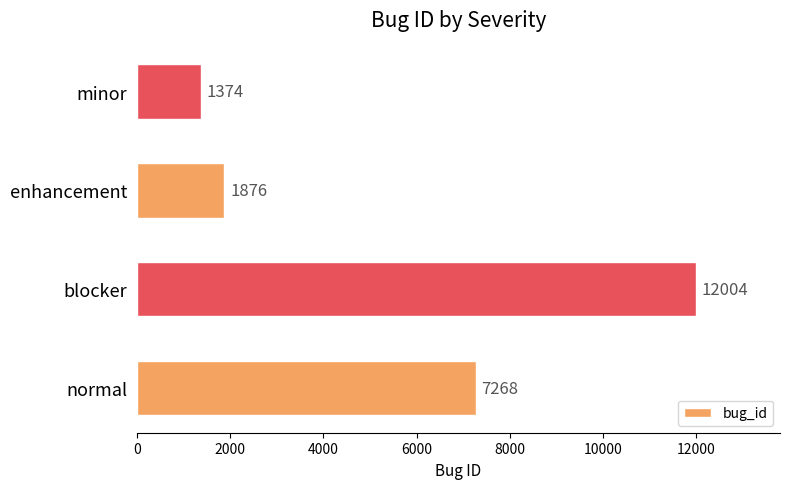

List the labels in order of value, largest first.

blocker, normal, enhancement, minor